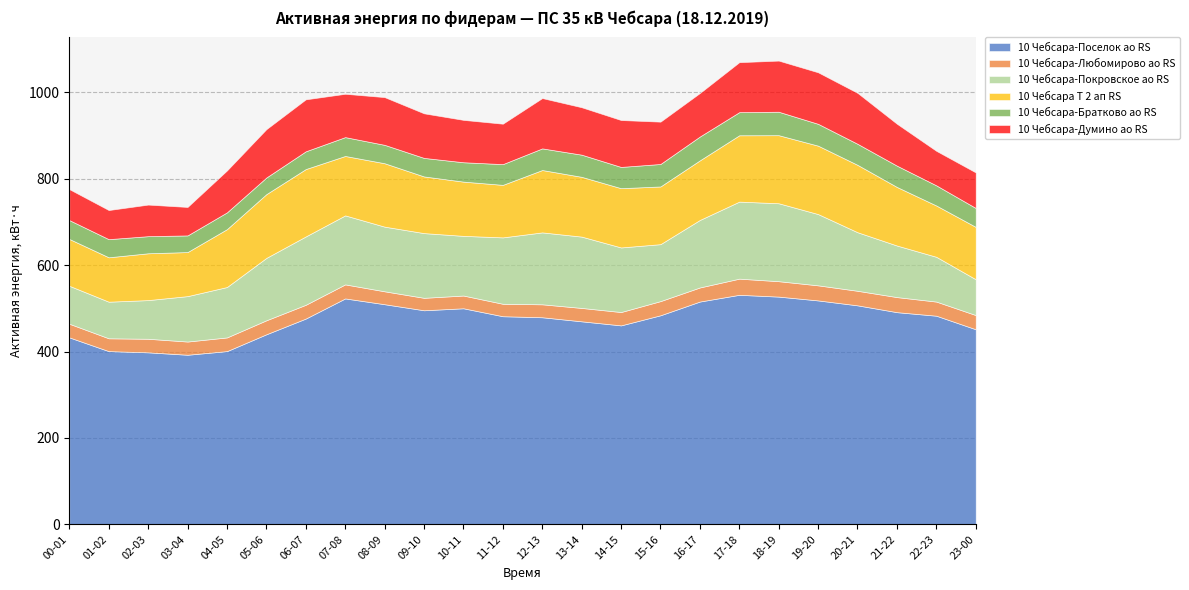

The value of 10 Чебсара-Покровское ао RS at 20-21 is 236.8. True or false?

False